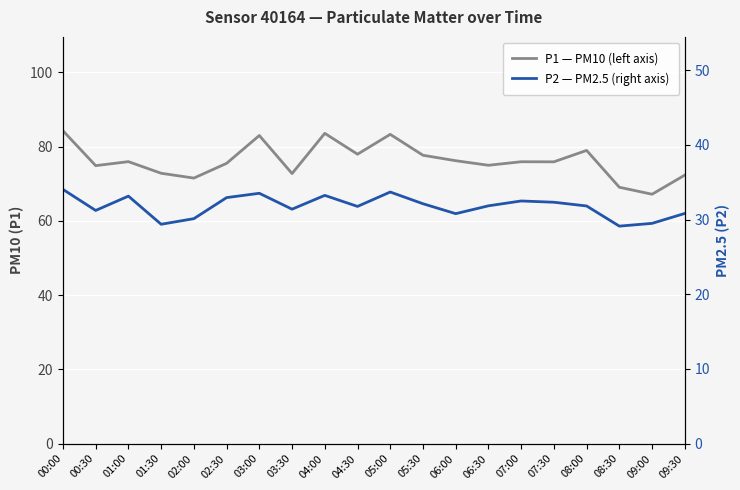

The P2 — PM2.5 (right axis) series shows 44.9 at 04:00. True or false?

False